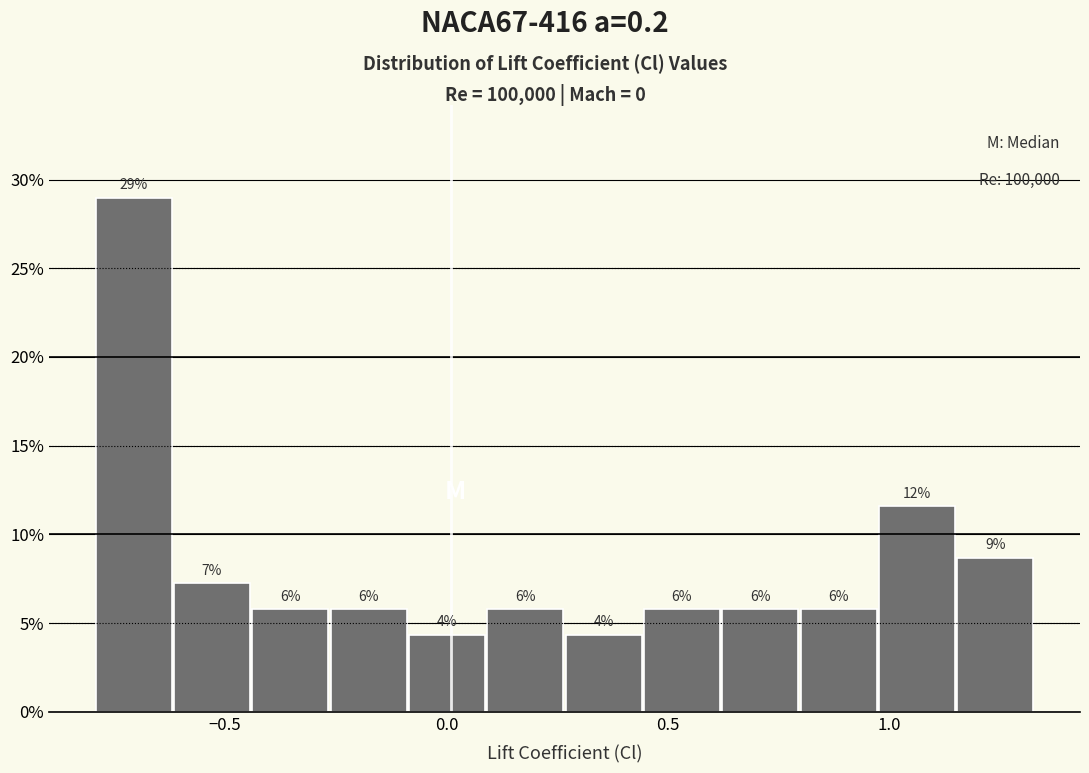

Around what value on the x-axis is the tallest bar? Give the approximate position of its centre, as read against the axis.

-0.70